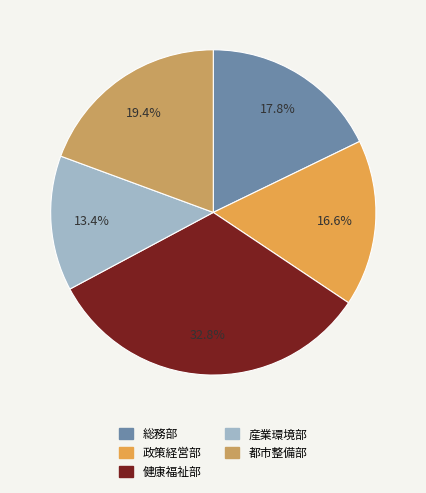

What percentage do 健康福祉部 and 産業環境部 together represent?

46.2%